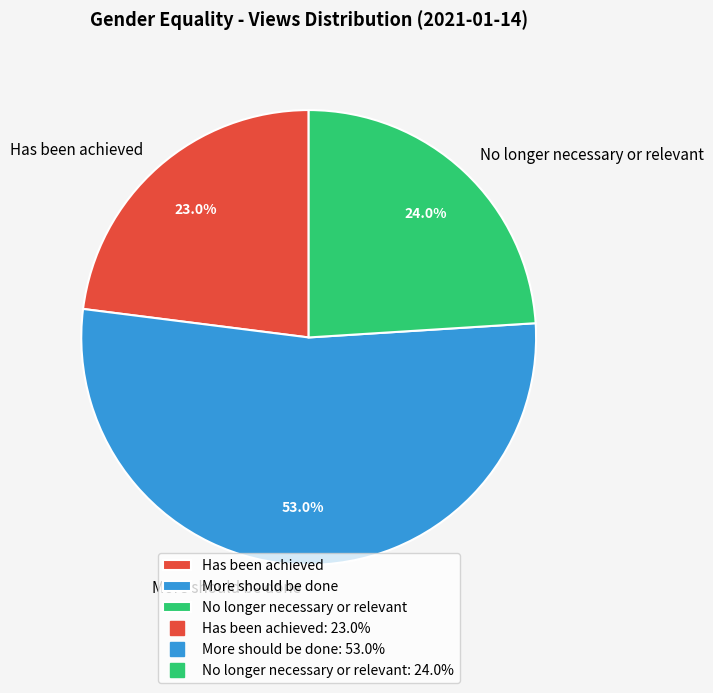

How many slices are in this pie chart?

3